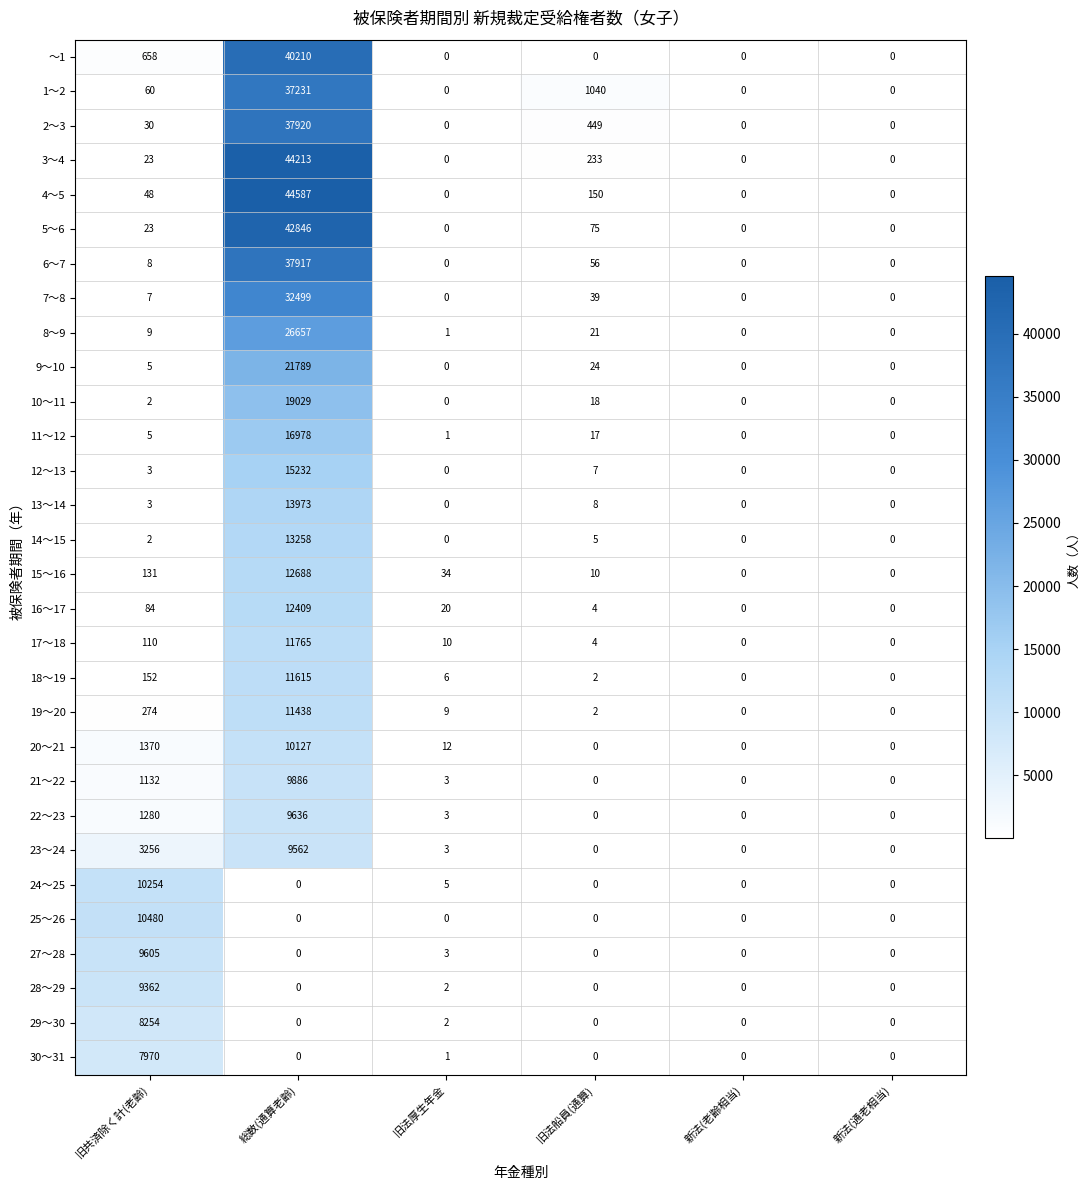

Is it true that 11～12 equals 7 at 旧共済除く計(老齢)?

False